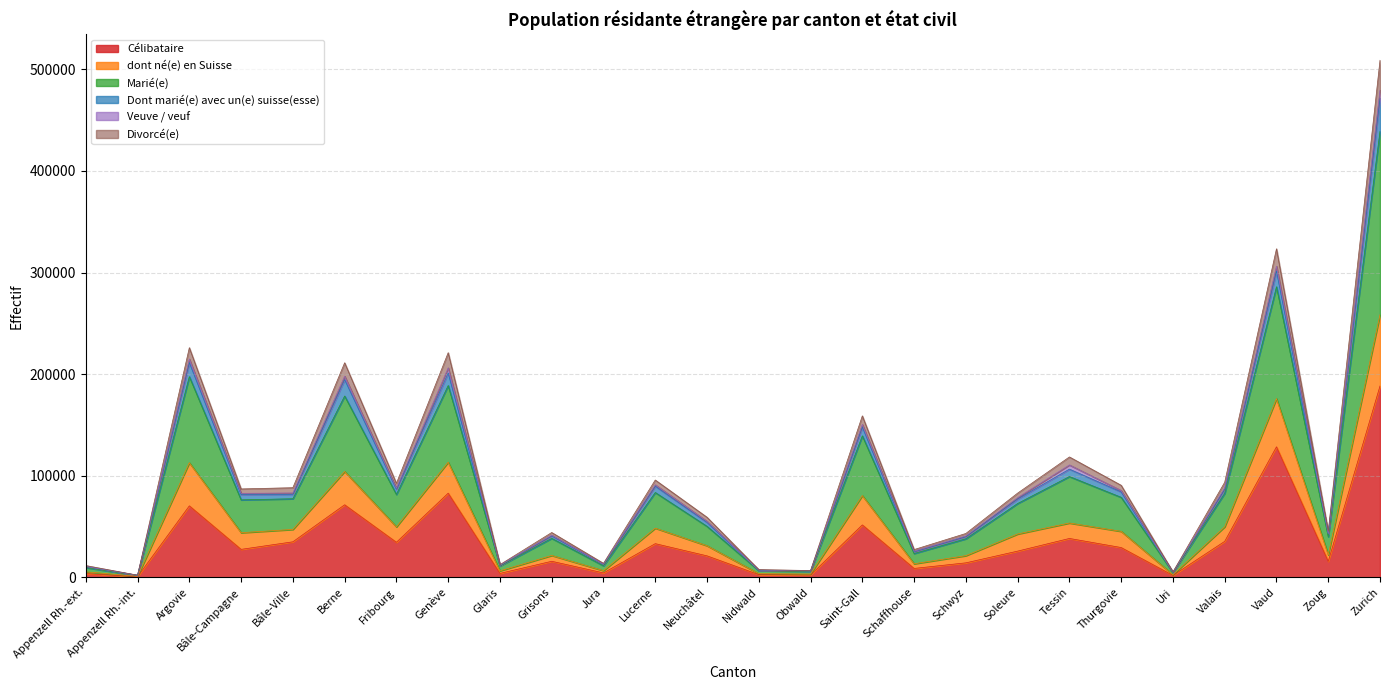

Which has a higher value, Glaris or Bâle-Campagne?

Bâle-Campagne